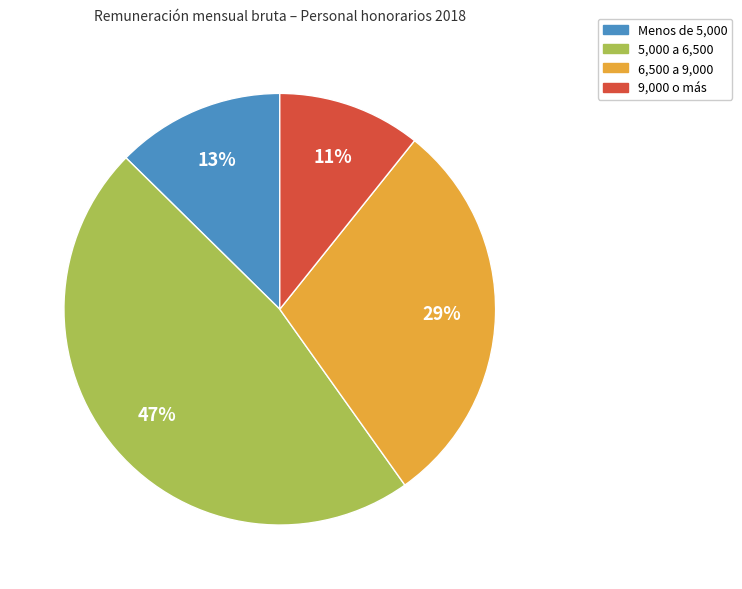

To the nearest percent, what is the average slice percentage?

25%